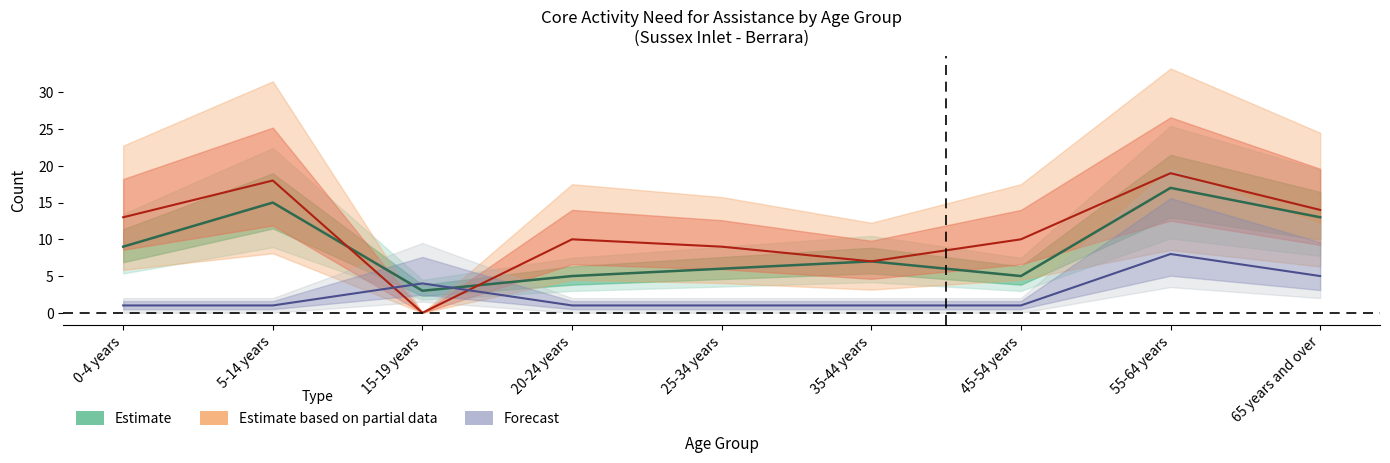

How many data points does each series have?

9